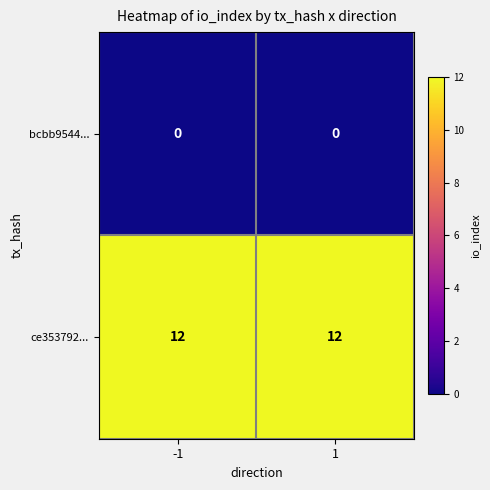

What is the maximum value for ce353792...?

12